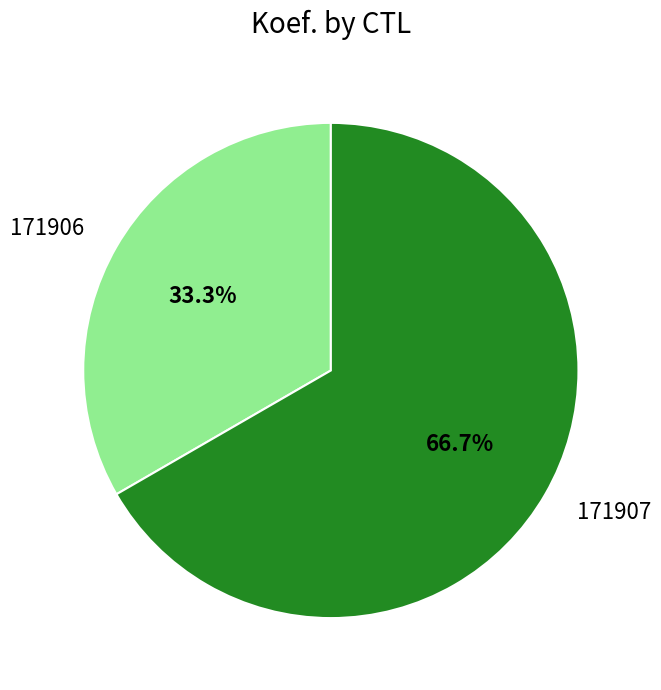

What is the total percentage of 171907 and 171906?

100.0%